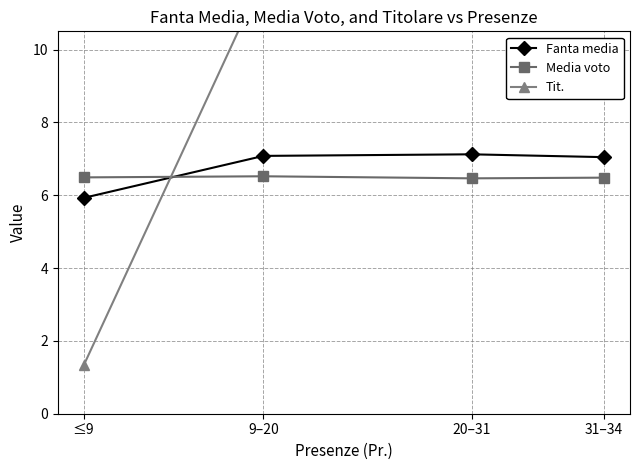

What is the smallest value displayed?

1.3